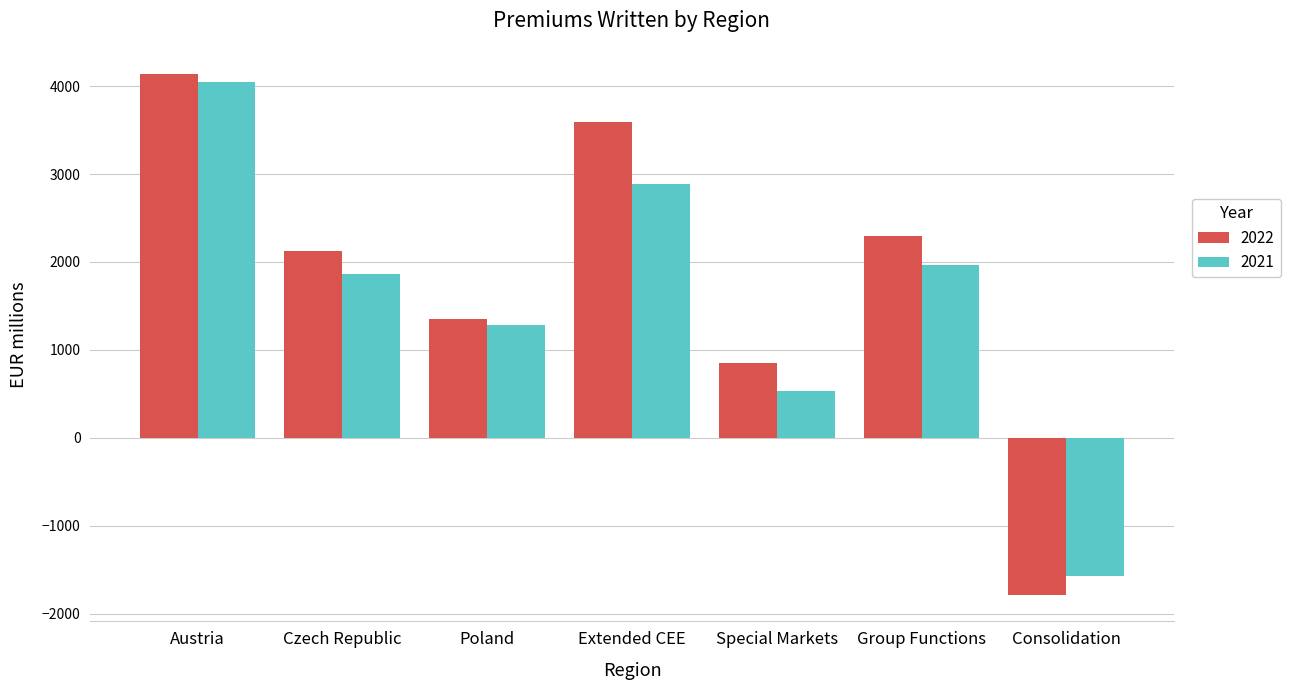

List the labels in order of 2022 value, smallest first.

Consolidation, Special Markets, Poland, Czech Republic, Group Functions, Extended CEE, Austria